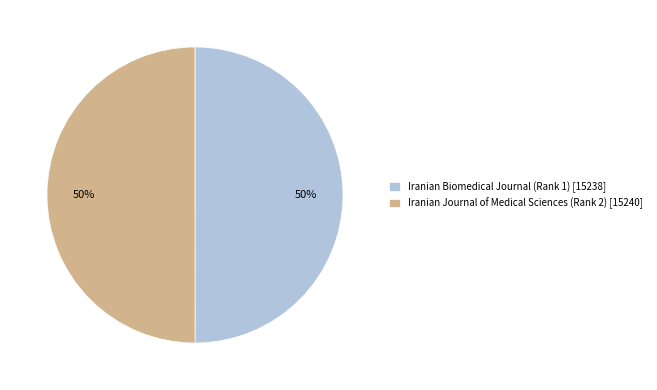

Approximately how many times larger is the value at Iranian Journal of Medical Sciences (Rank 2) [15240] compared to Iranian Biomedical Journal (Rank 1) [15238]?

1.0